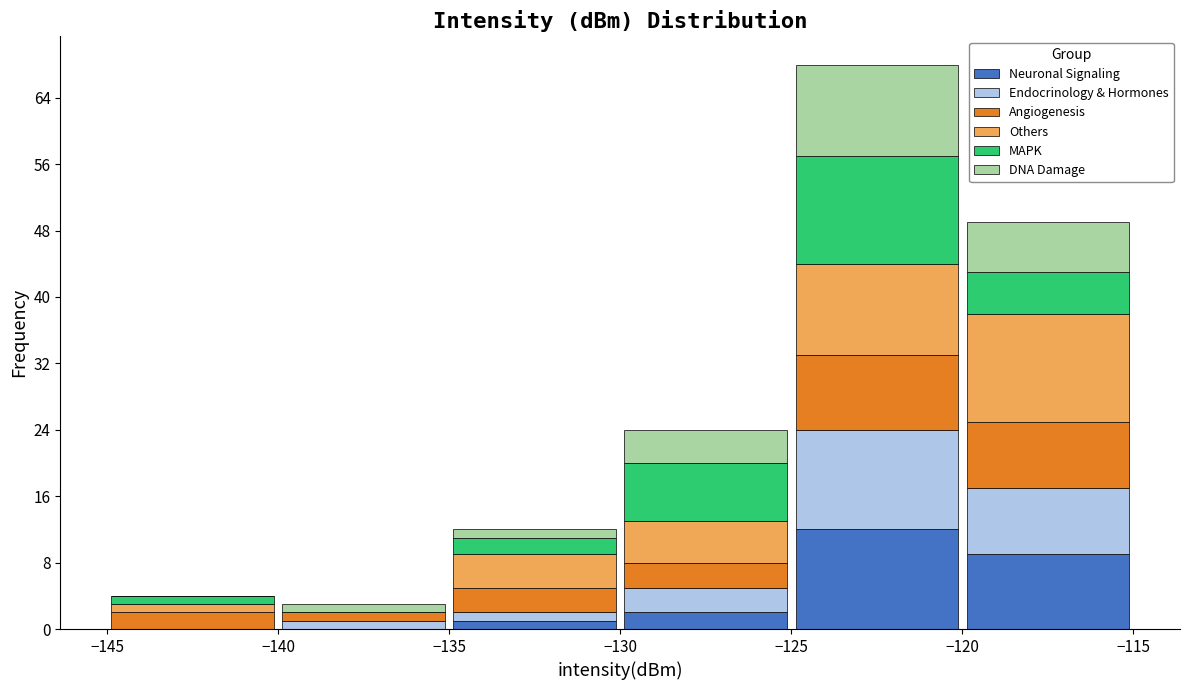

Reading left to right, list every stacked bar in this chart as the range it spans on the x-axis followed by its total height. The values are not printed on the chart, so give them approximately, as read against the axis.

-145 to -140: 4
-140 to -135: 3
-135 to -130: 12
-130 to -125: 24
-125 to -120: 68
-120 to -115: 49